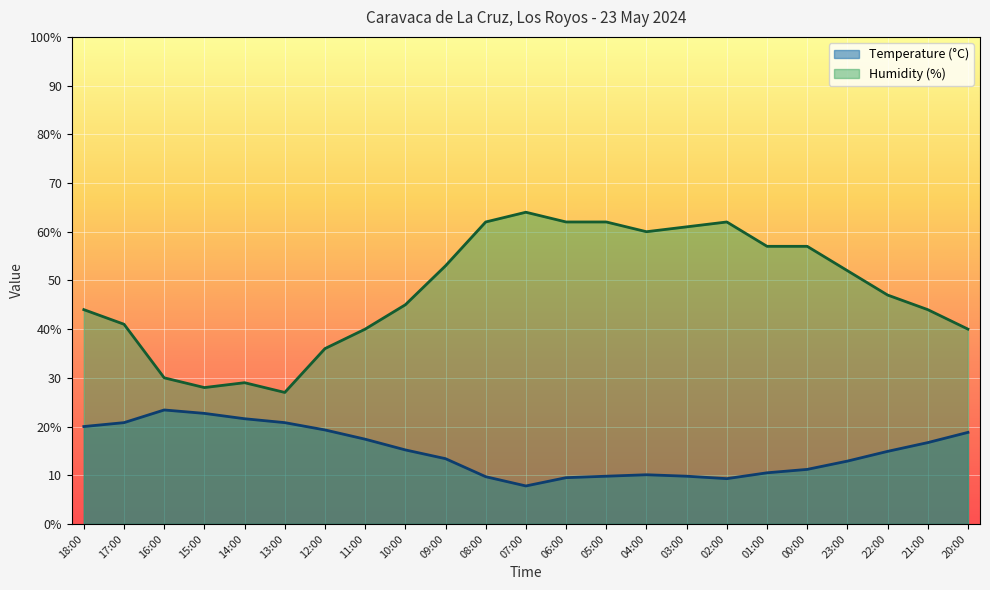

How many interior local valleys does the Temperature (C) series have?

2